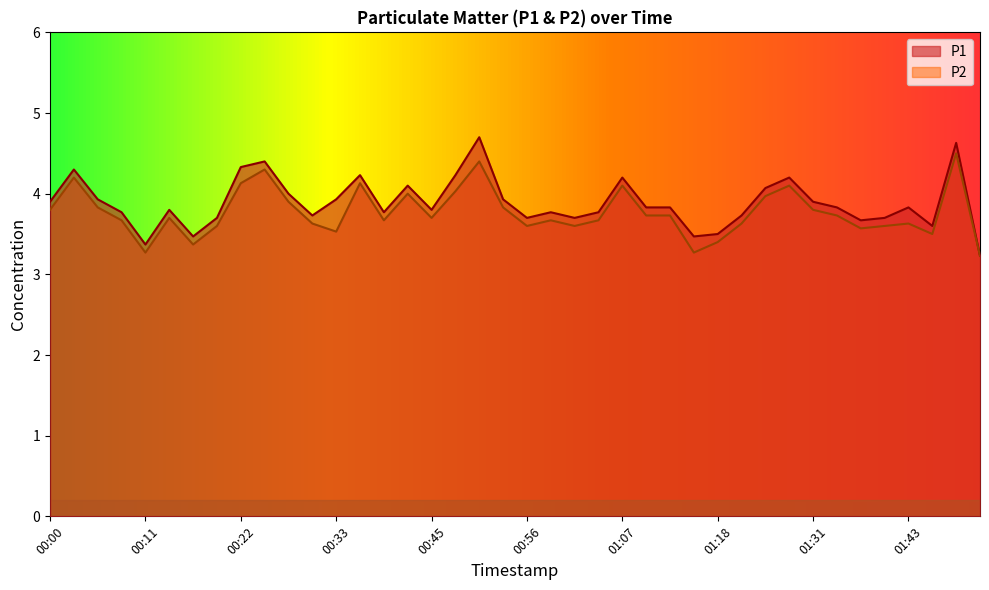

What is the sum of all P1 values?

155.6